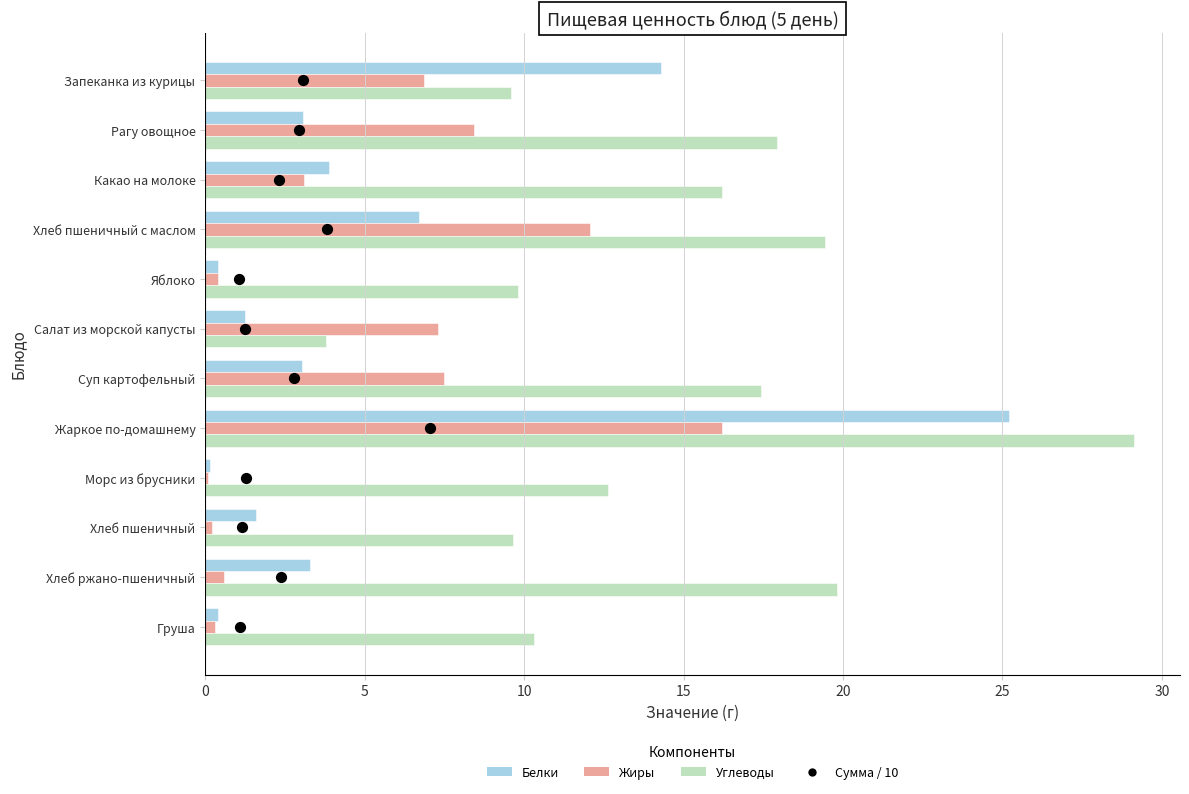

At how many categories does at least one series exceed 16?

6